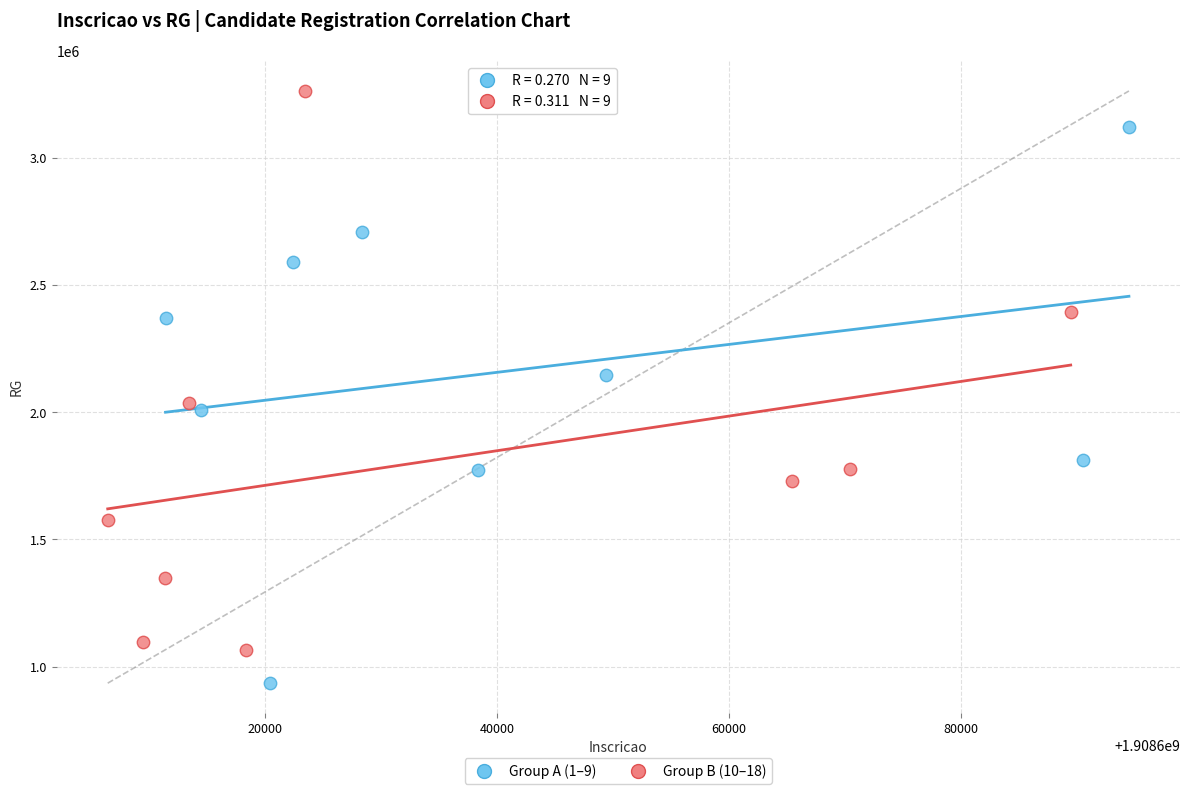

Which series contains the highest Y value?

Group B (10–18)